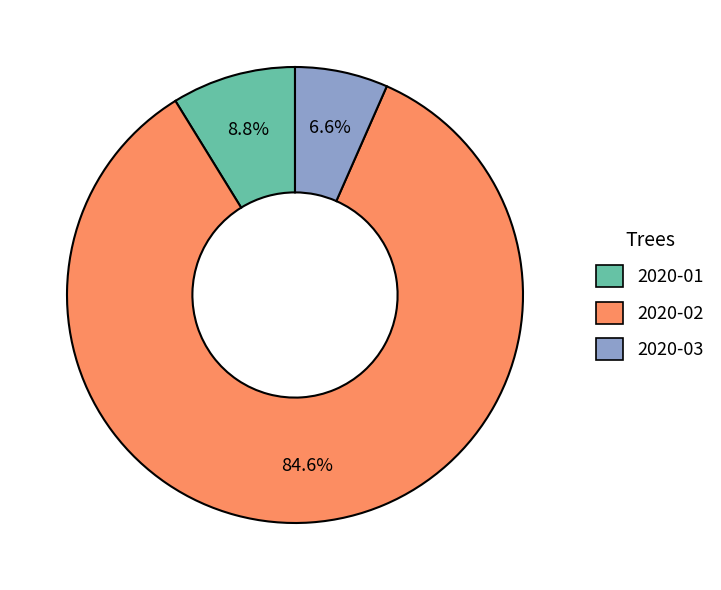

Which slice is the largest?

2020-02